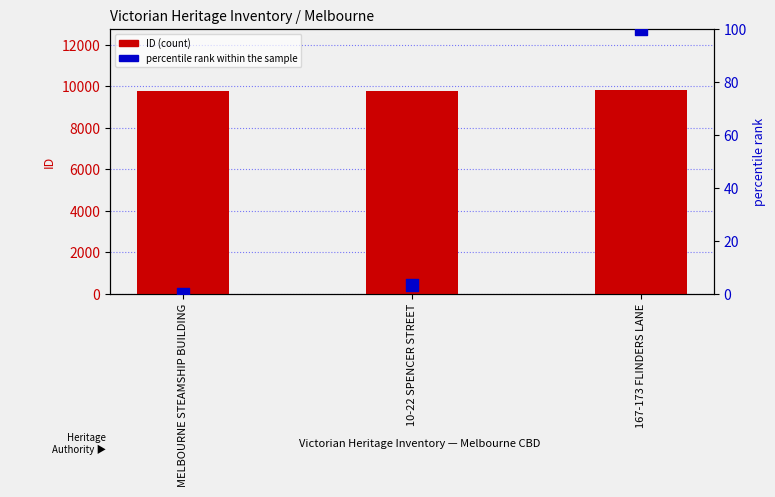

At which category is the sum across all series the highest?

167-173 FLINDERS LANE